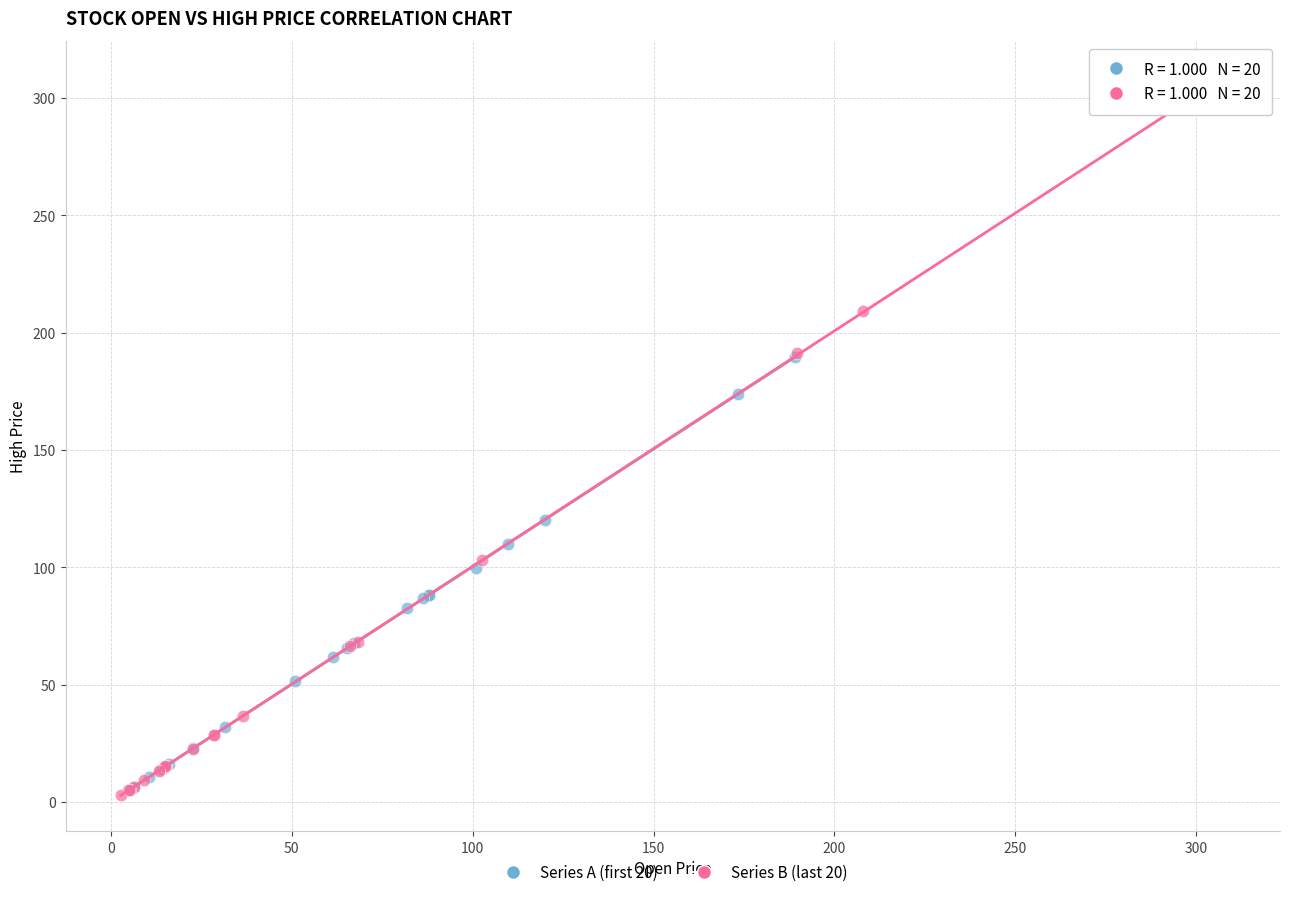

Which series reaches the maximum Y coordinate?

Series B (last 20)